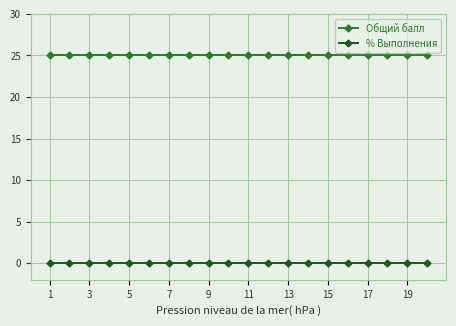

Does the chart have visible grid lines?

Yes